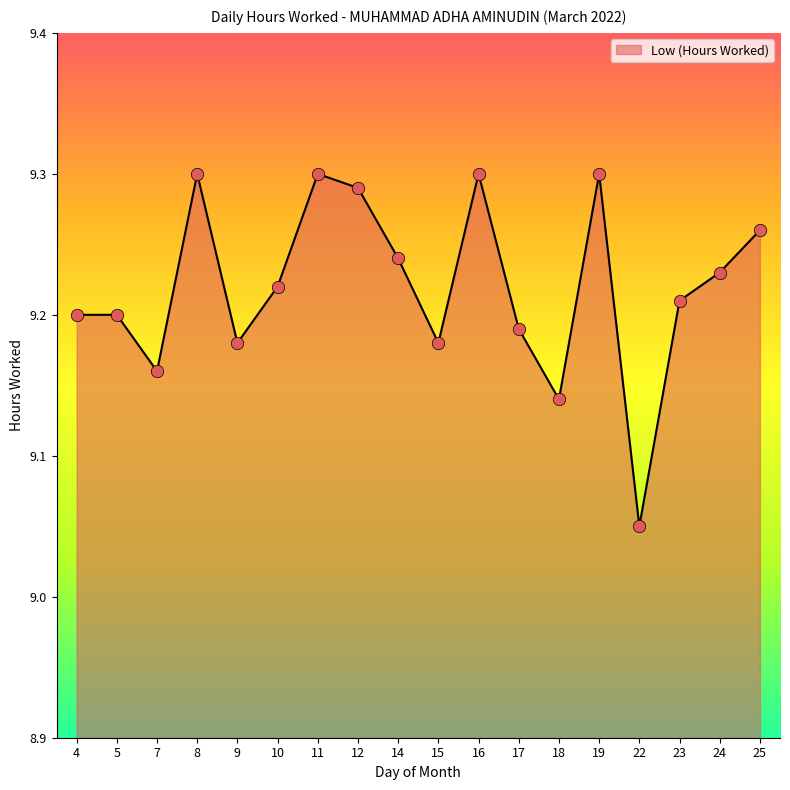

What is the ratio of the value at 11 to the value at 4?

1.0